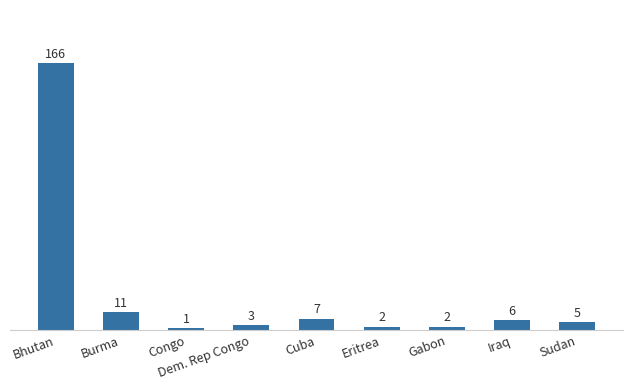

What is the value of the 6th bar from the left?

2